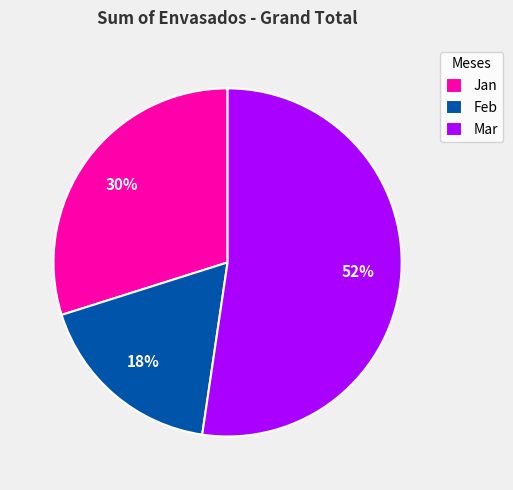

To the nearest percent, what is the combined percentage of Mar and Feb?

70%